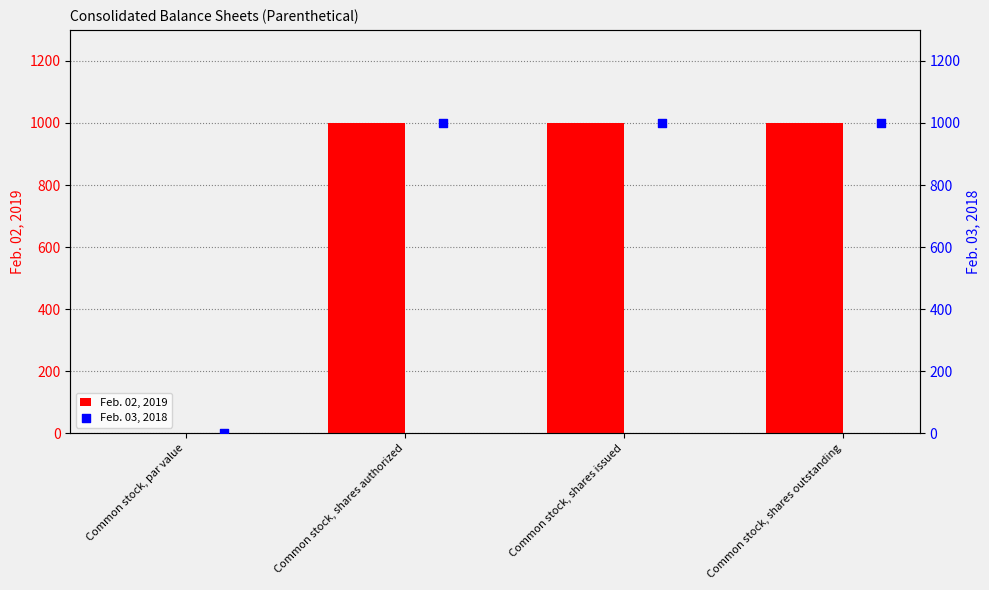

The Feb. 02, 2019 series shows 0.0 at Common stock, par value. True or false?

True